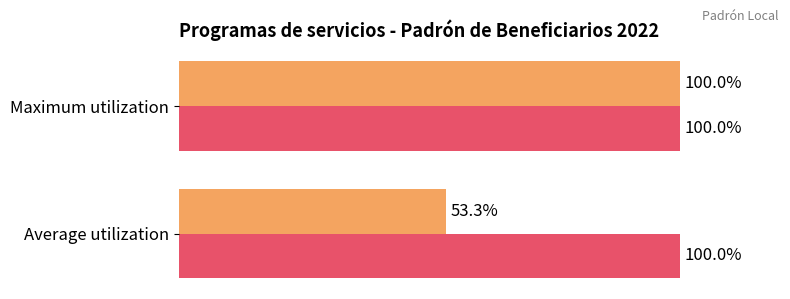

At which category is the sum across all series the highest?

Maximum utilization